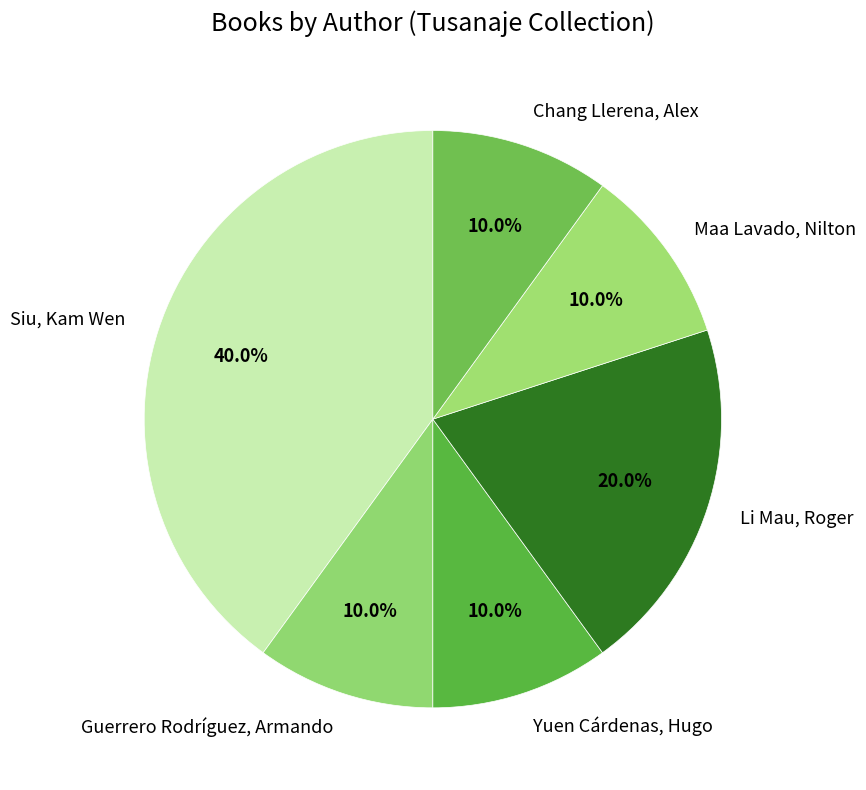

How many slices are in this pie chart?

6